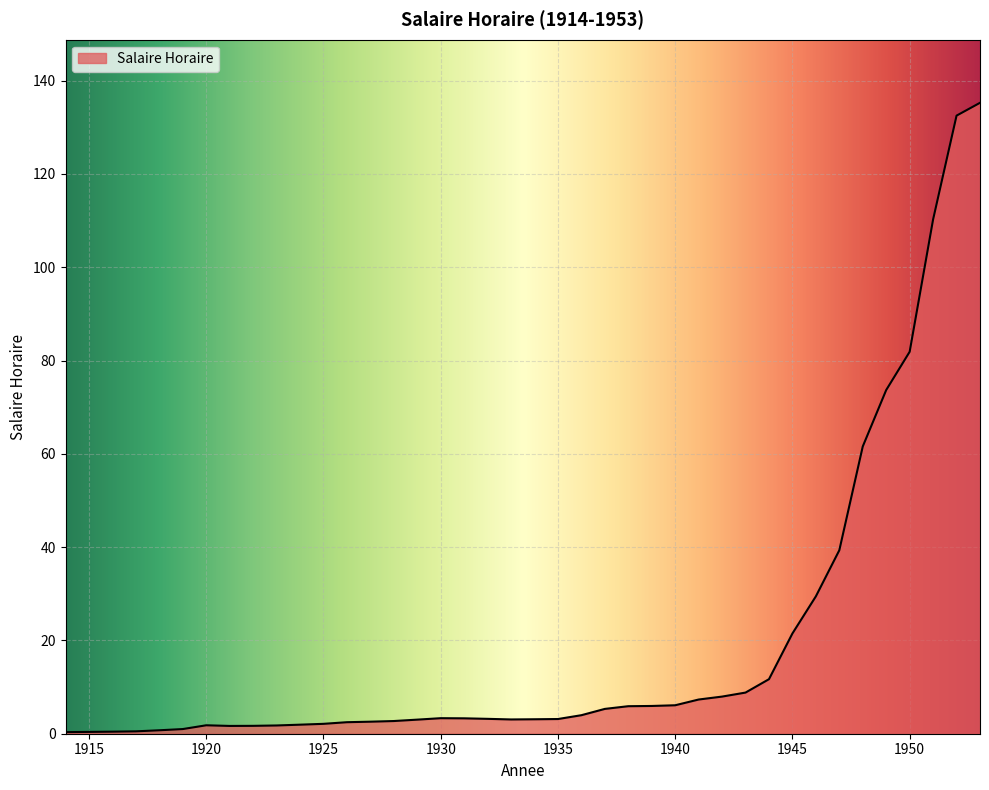

How many lines are shown in the chart?

1